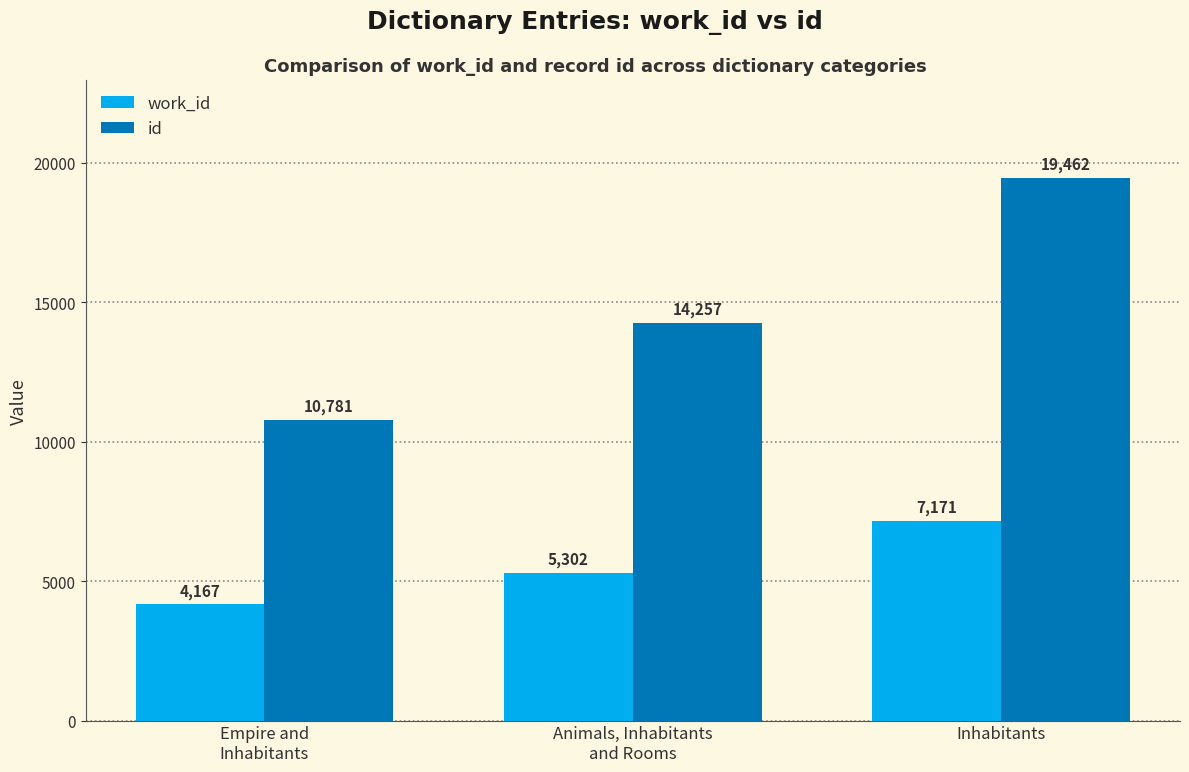

How many id values are between 10781 and 19462?

3